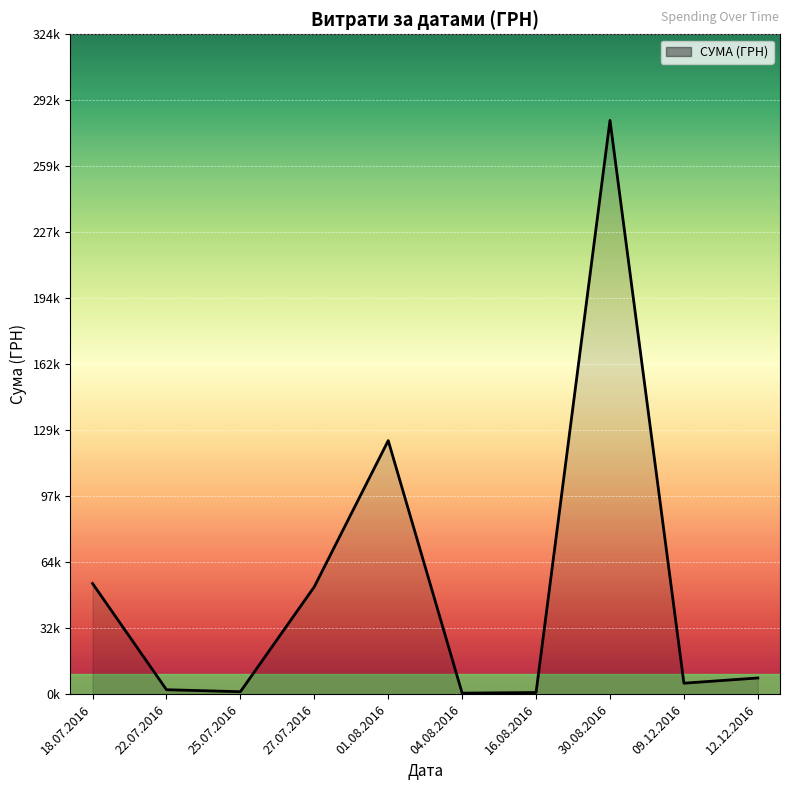

Is this an area chart (filled region under the line)?

Yes